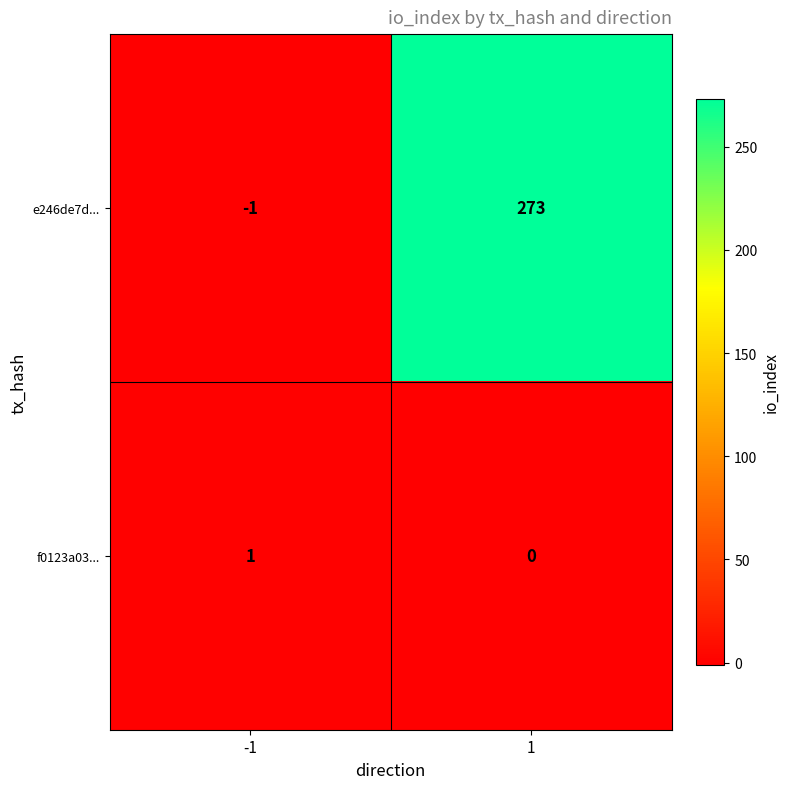

The value of e246de7d... at 1 is 172. True or false?

False